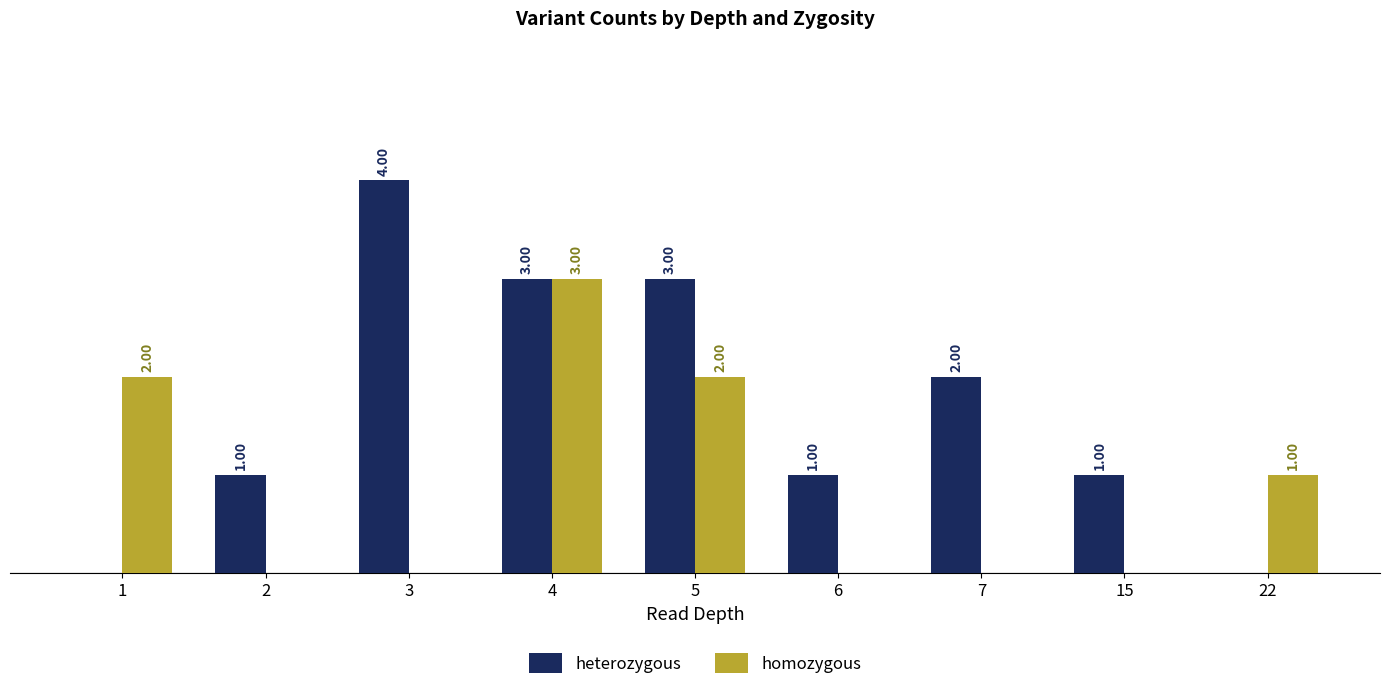

Is the value of homozygous at 15 greater than the value of heterozygous at 3?

No